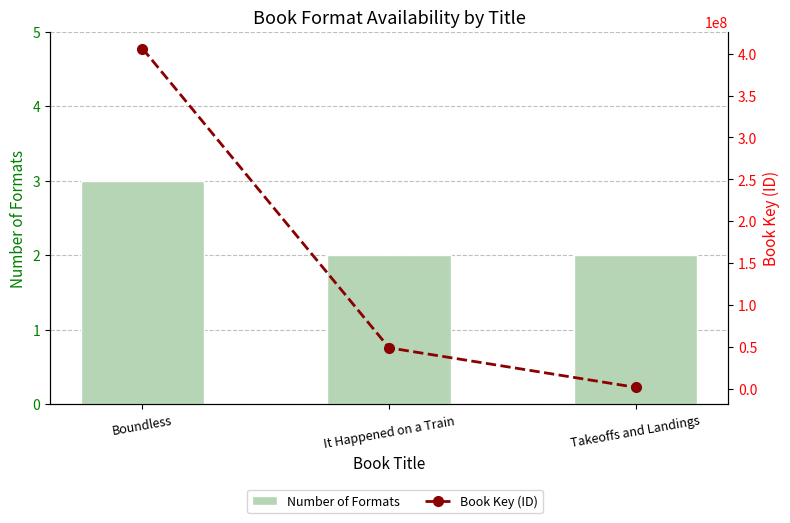

Reading left to right, what are all the values shown in this chart?

Number of Formats: 3	2	2
Book Key (ID): 406214723	48776661	1618398